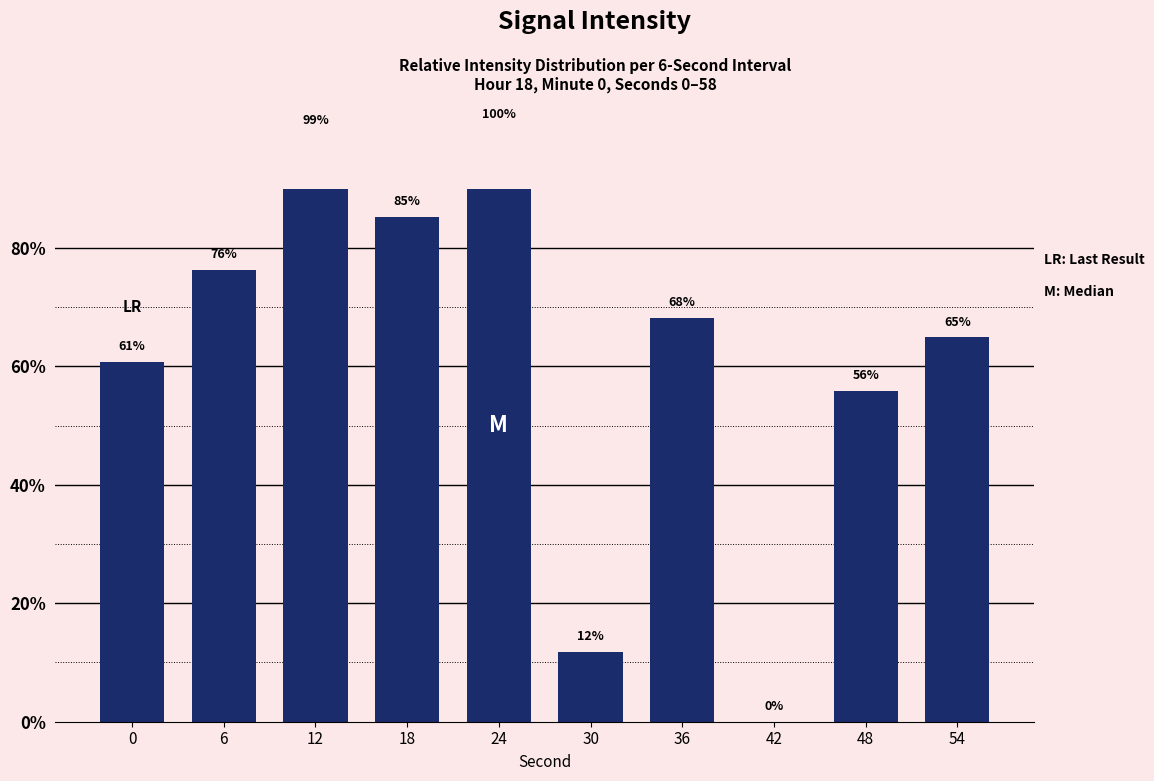

What is the sum of the values at 42 and 24?

100.0